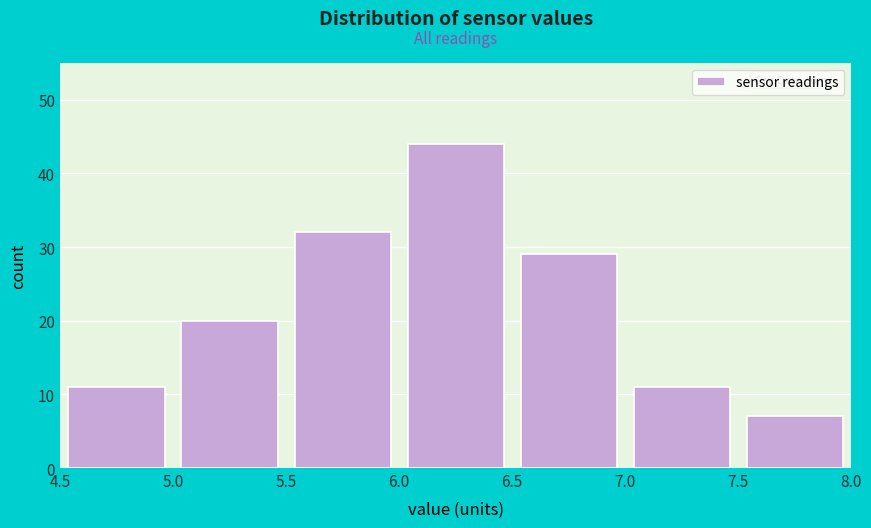

Reading left to right, list every bar in this chart as the range it spans on the x-axis followed by its height. The values are not printed on the chart, so give them approximately, as read against the axis.

4.5 to 5.0: 11
5.0 to 5.5: 20
5.5 to 6.0: 32
6.0 to 6.5: 44
6.5 to 7.0: 29
7.0 to 7.5: 11
7.5 to 8.0: 7